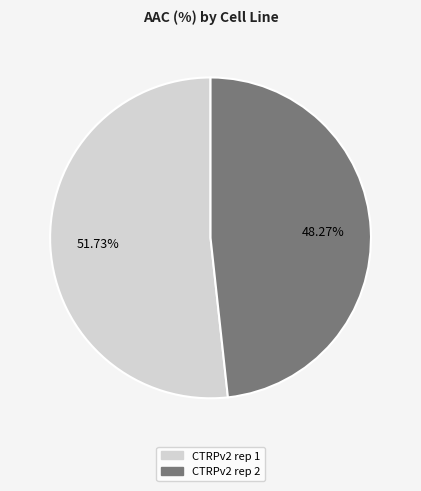

How much of the chart is everything except CTRPv2 rep 1?

48.3%